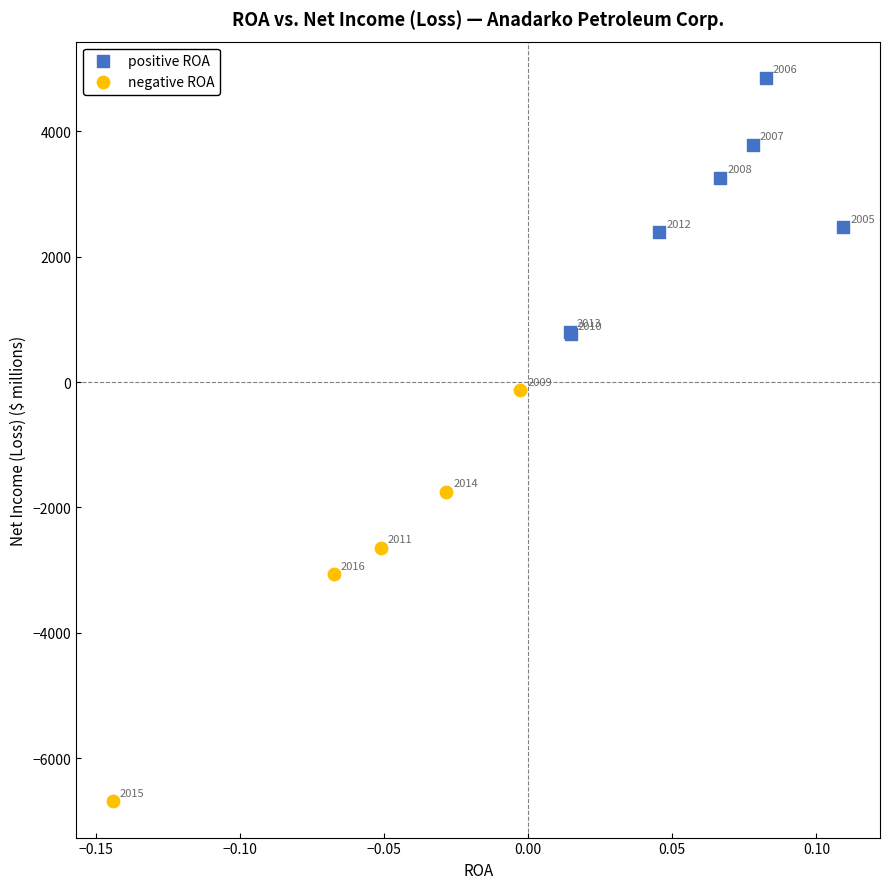

Which series has the widest spread of Y values?

negative ROA